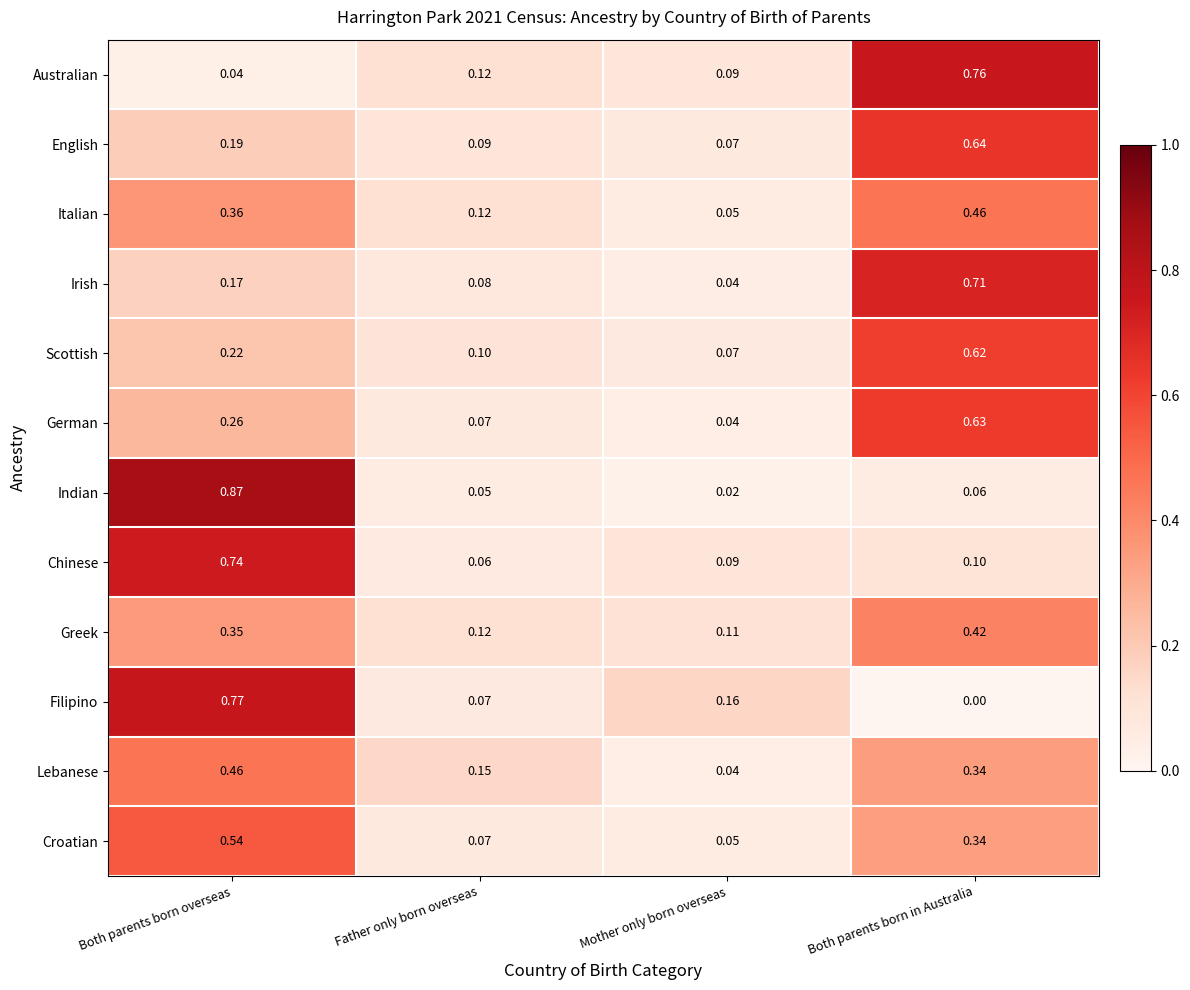

Where is German nearest to the value 0?

Mother only born overseas